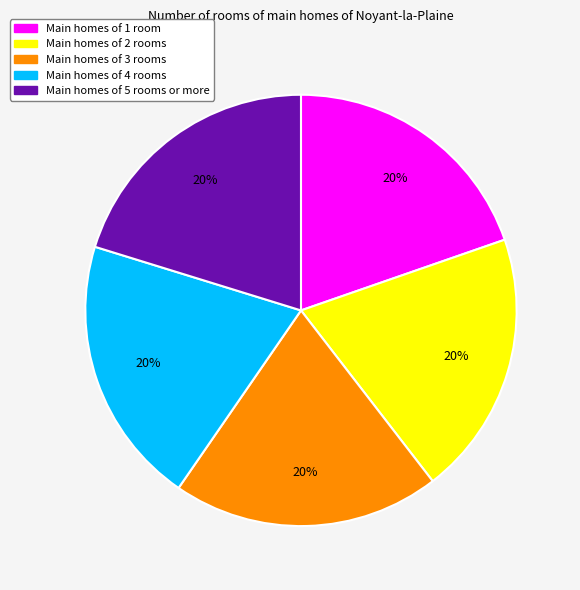

True or false: Main homes of 1 room accounts for 20% of the total.

True